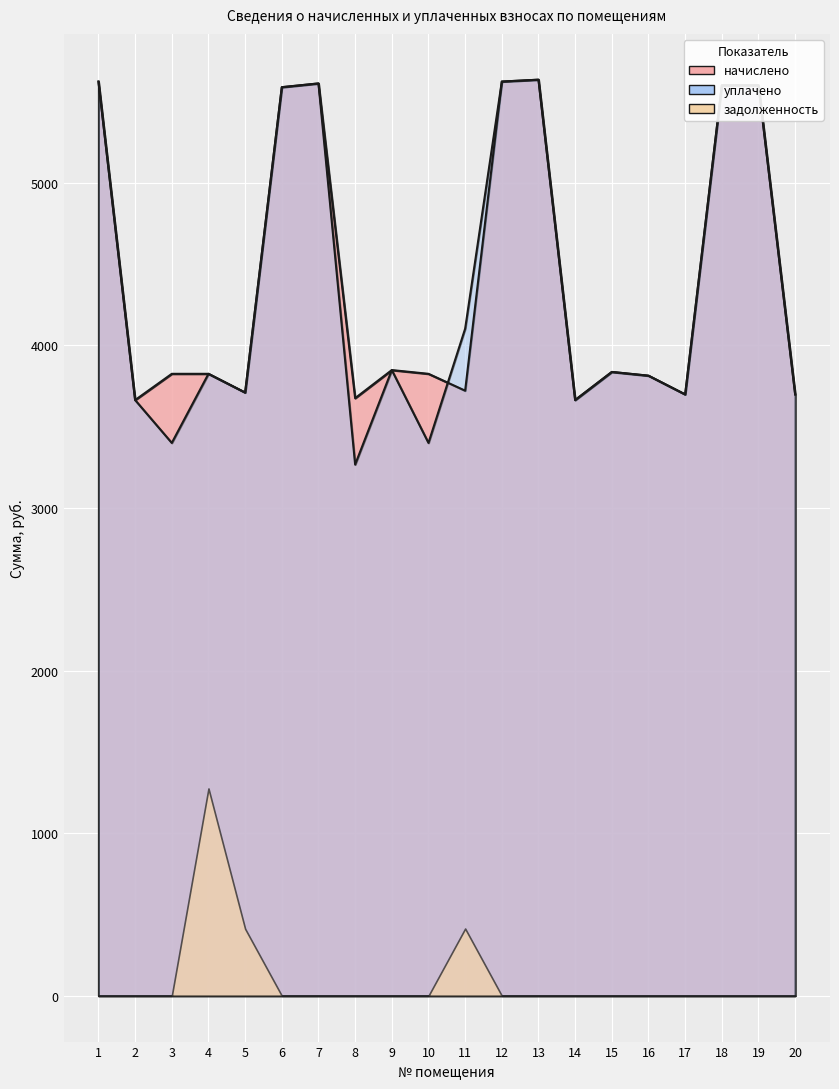

In начислено, how many points are lower than both neighbors (excluding endpoints)?

6